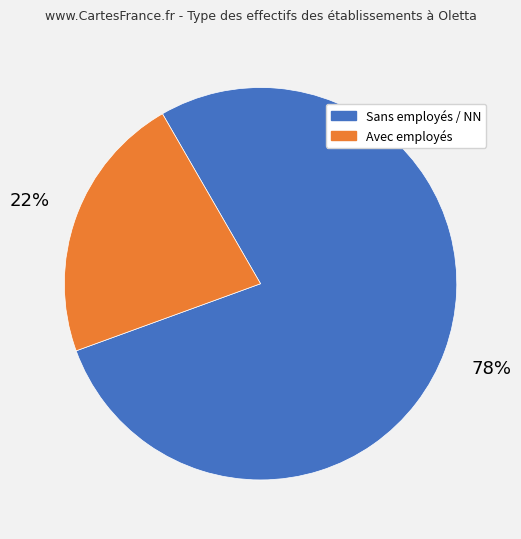

Is there any slice that represents more than half of the pie?

Yes